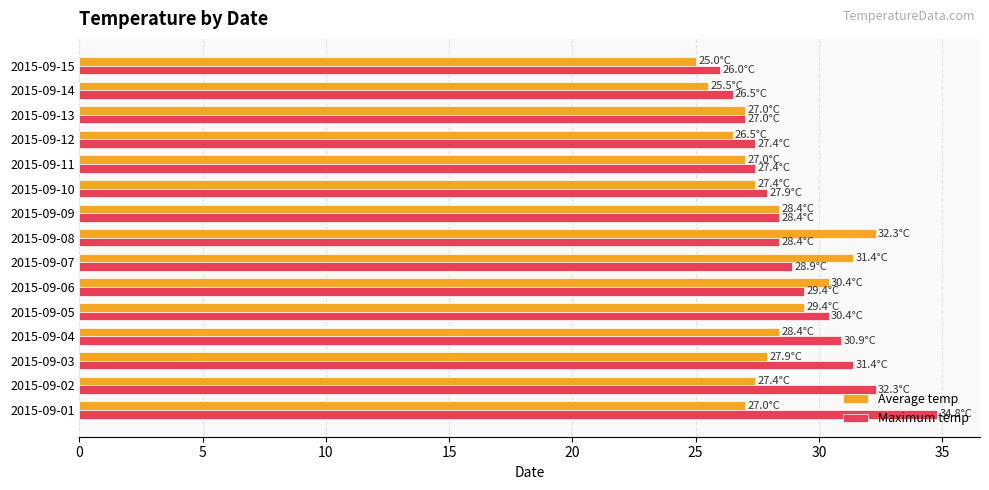

What is the spread (max minus min) of values at 2015-09-05?

1.0